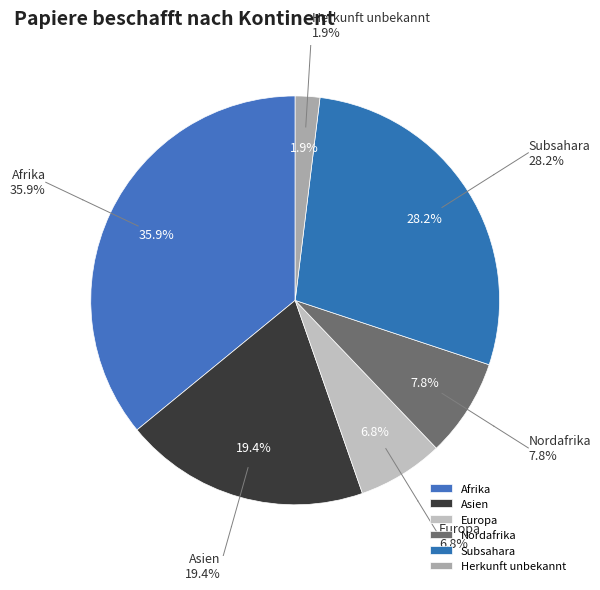

What is the largest slice in the pie chart?

Afrika